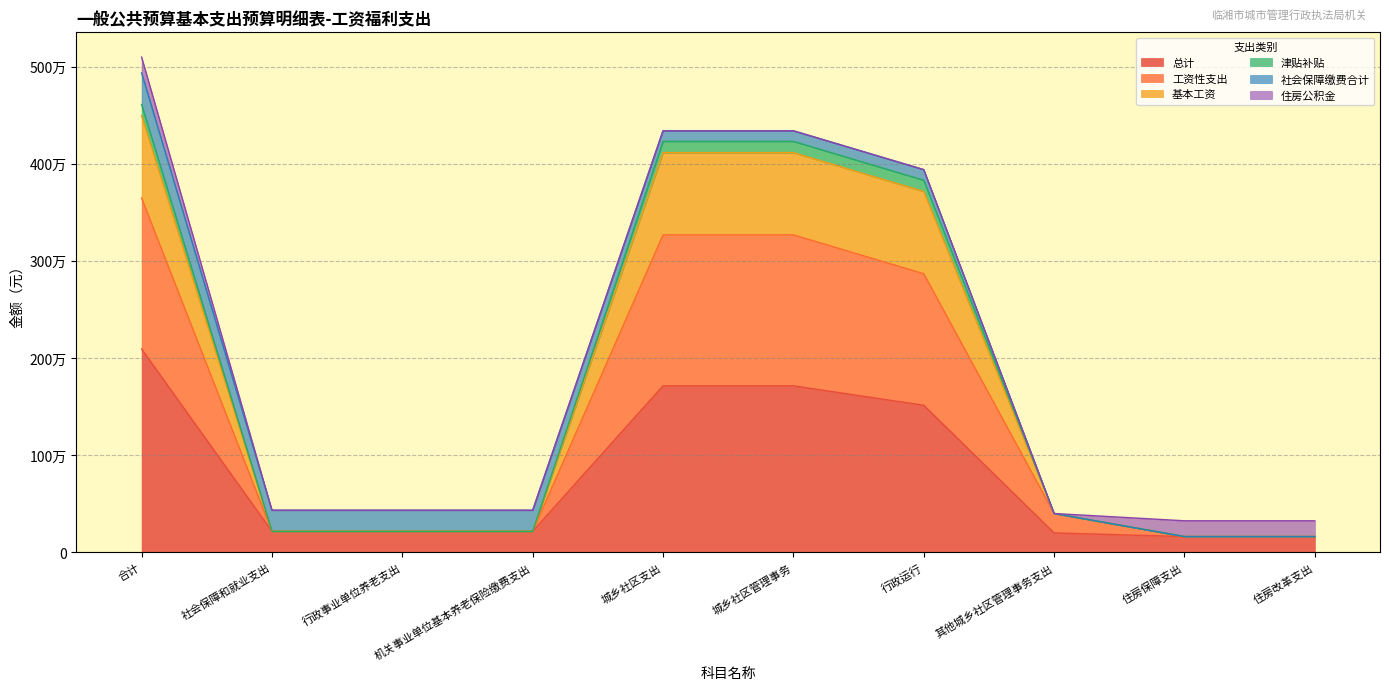

What is the difference between the second highest and second lowest values in the 总计 series?

1551215.9